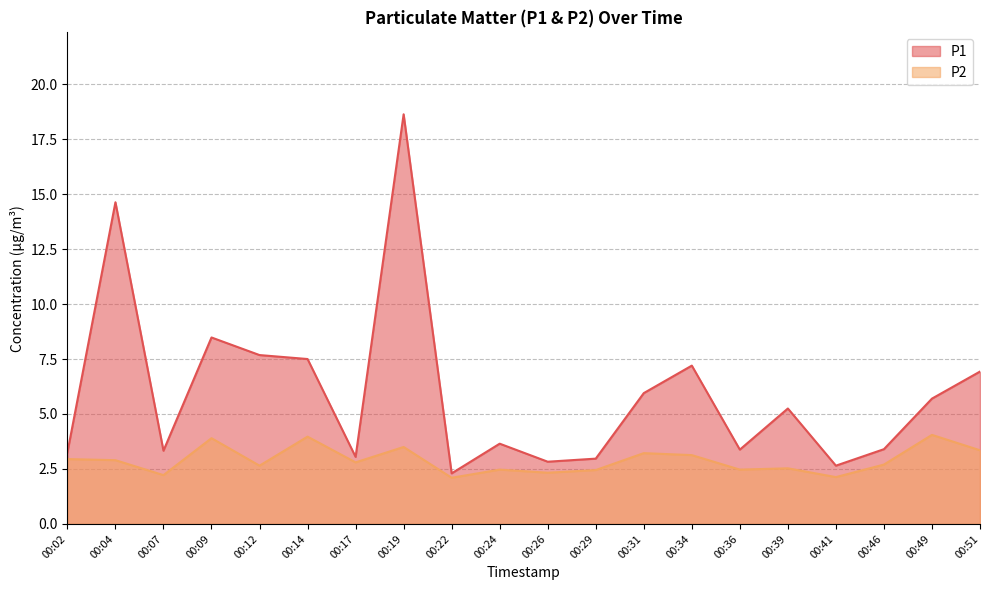

Which category has the lowest value in the P1 series?

00:22